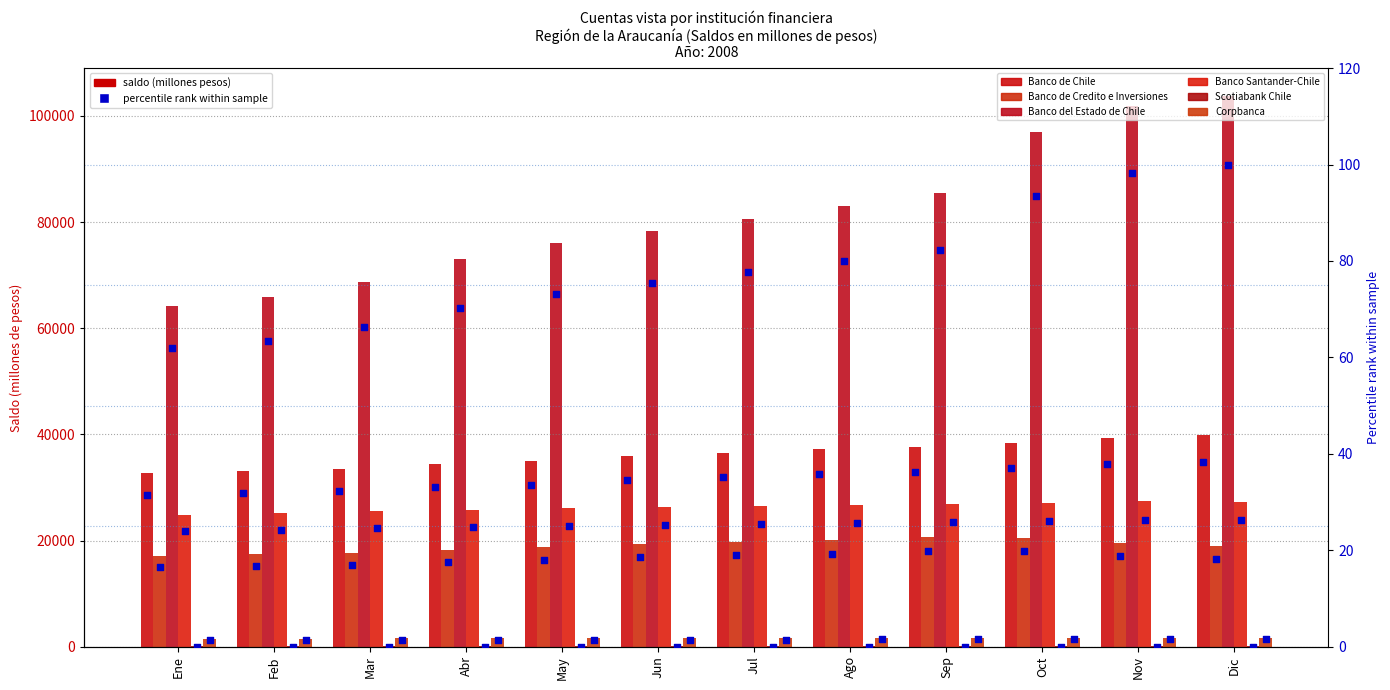

Which series contains the highest Y value?

Banco del Estado de Chile